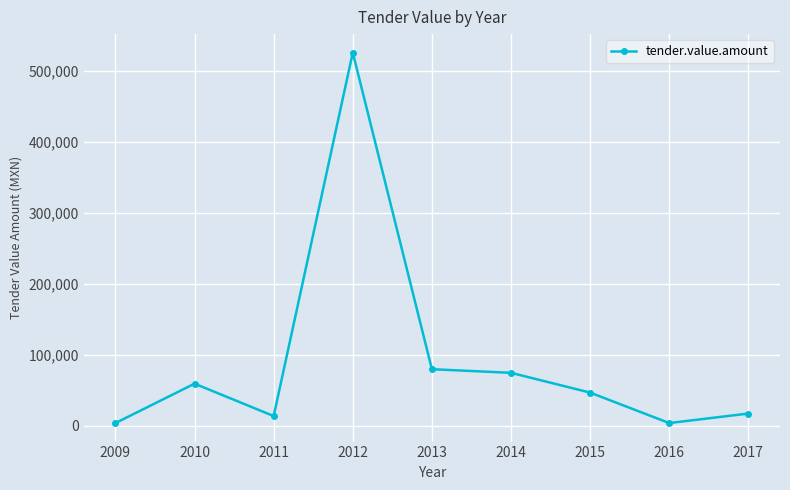

What is the average value?

91596.0